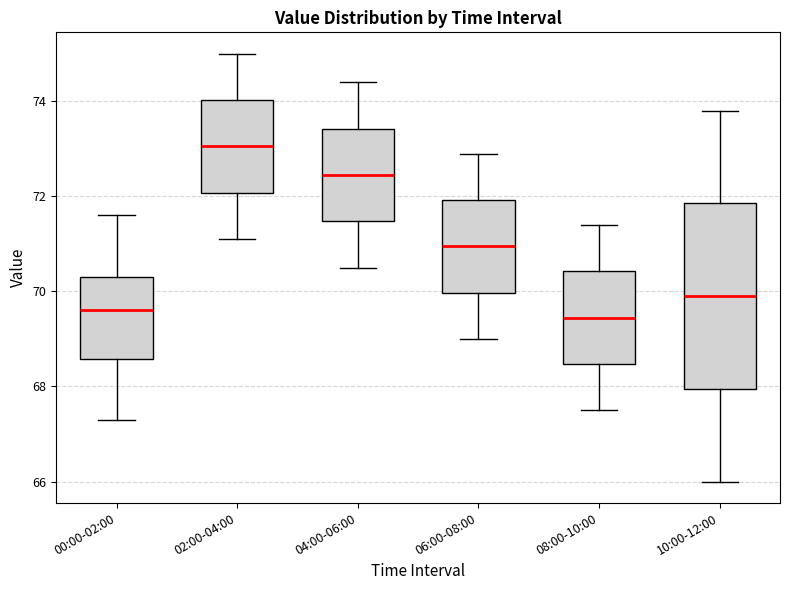

Reading left to right, read every box against the y-axis: the position of its median line, the range the box covers, and the ends of its whiskers. The values are not printed on the chart, so give them approximately, as read against the axis.

00:00-02:00: median 69.6, box 68.6 to 70.4, whiskers 67.4 to 71.6
02:00-04:00: median 73.0, box 72.0 to 74.0, whiskers 71.2 to 75.0
04:00-06:00: median 72.4, box 71.4 to 73.4, whiskers 70.6 to 74.4
06:00-08:00: median 71.0, box 70.0 to 72.0, whiskers 69.0 to 73.0
08:00-10:00: median 69.4, box 68.4 to 70.4, whiskers 67.6 to 71.4
10:00-12:00: median 70.0, box 68.0 to 71.8, whiskers 66.0 to 73.8